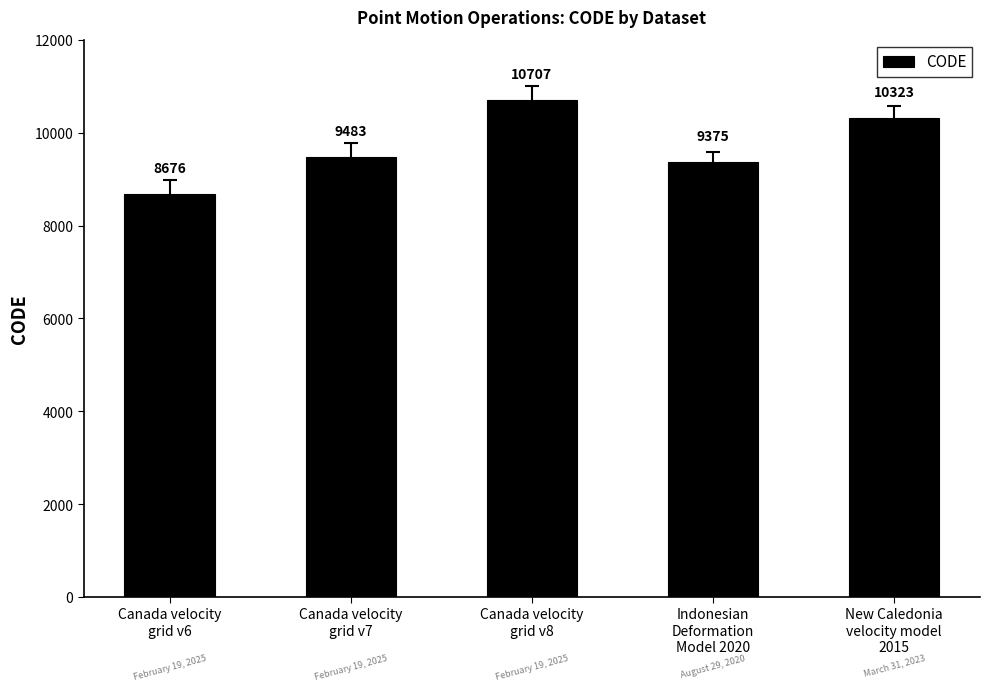

What is the value of the 1st bar from the left?

8676